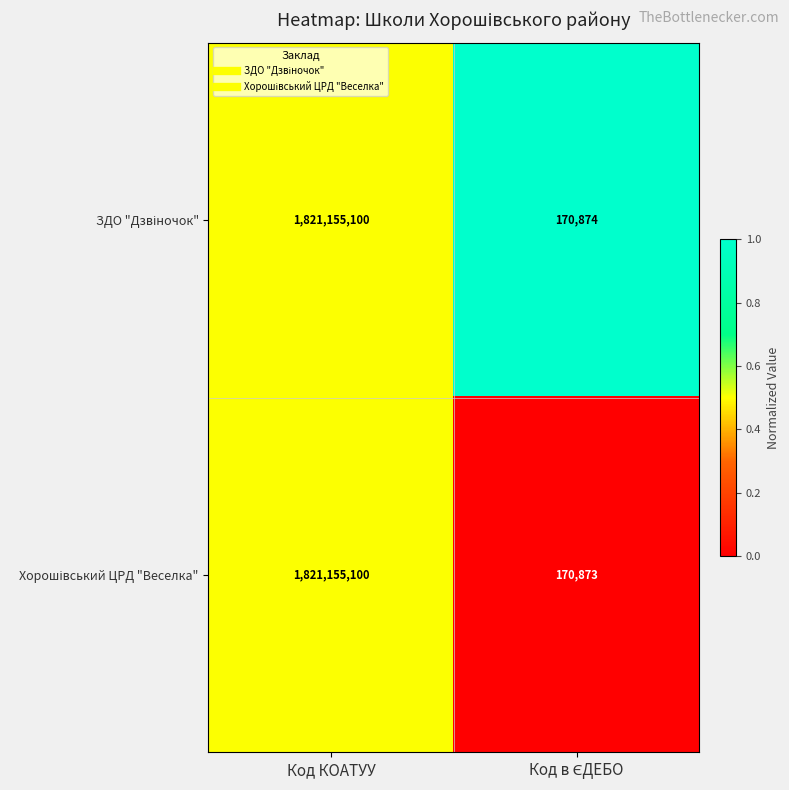

What is the maximum value shown in the chart?

1821155100